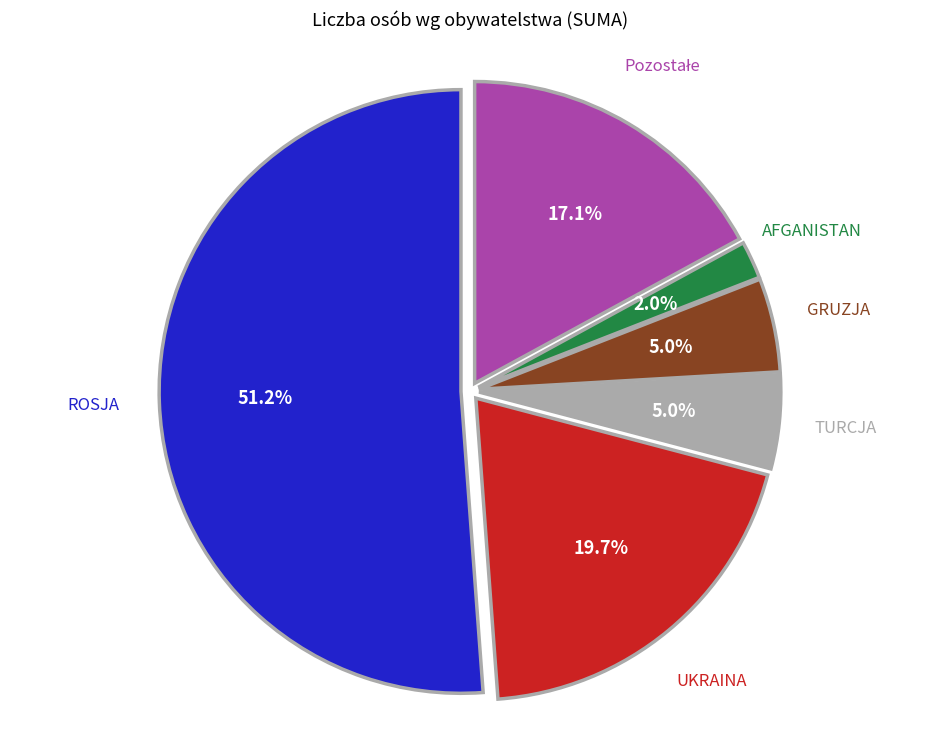

Does any single category account for the majority?

Yes